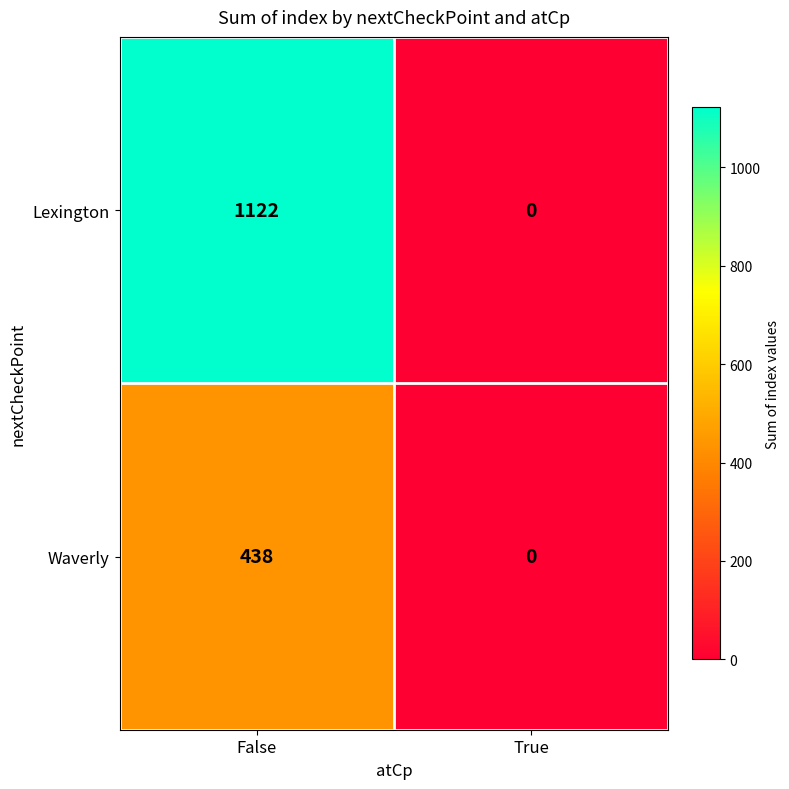

Which series has the largest total across all categories?

Lexington